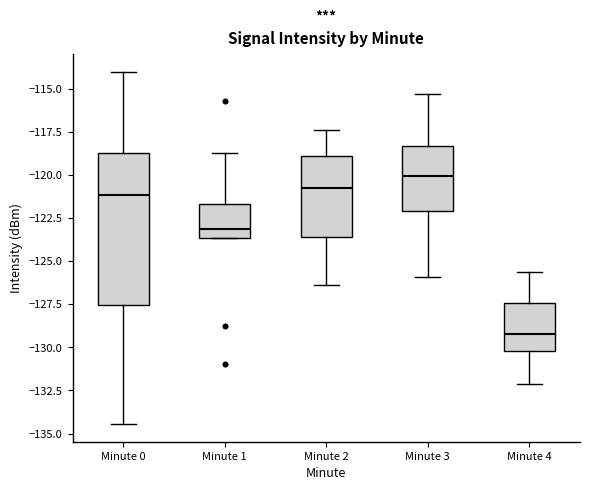

Reading left to right, read every box against the y-axis: the position of its median line, the range the box covers, and the ends of its whiskers. The values are not printed on the chart, so give them approximately, as read against the axis.

Minute 0: median -121.0, box -127.5 to -118.5, whiskers -134.5 to -114.0
Minute 1: median -123.0, box -123.5 to -121.5, whiskers -123.5 to -118.5
Minute 2: median -120.5, box -123.5 to -119.0, whiskers -126.5 to -117.5
Minute 3: median -120.0, box -122.0 to -118.5, whiskers -126.0 to -115.5
Minute 4: median -129.0, box -130.0 to -127.5, whiskers -132.0 to -125.5